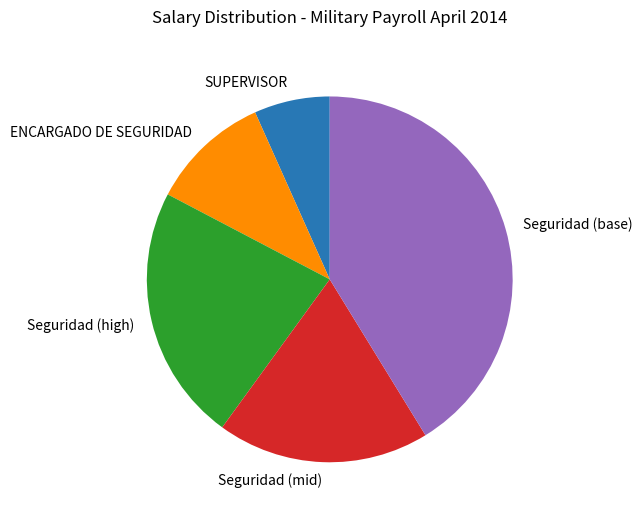

How many segments does this pie chart have?

5